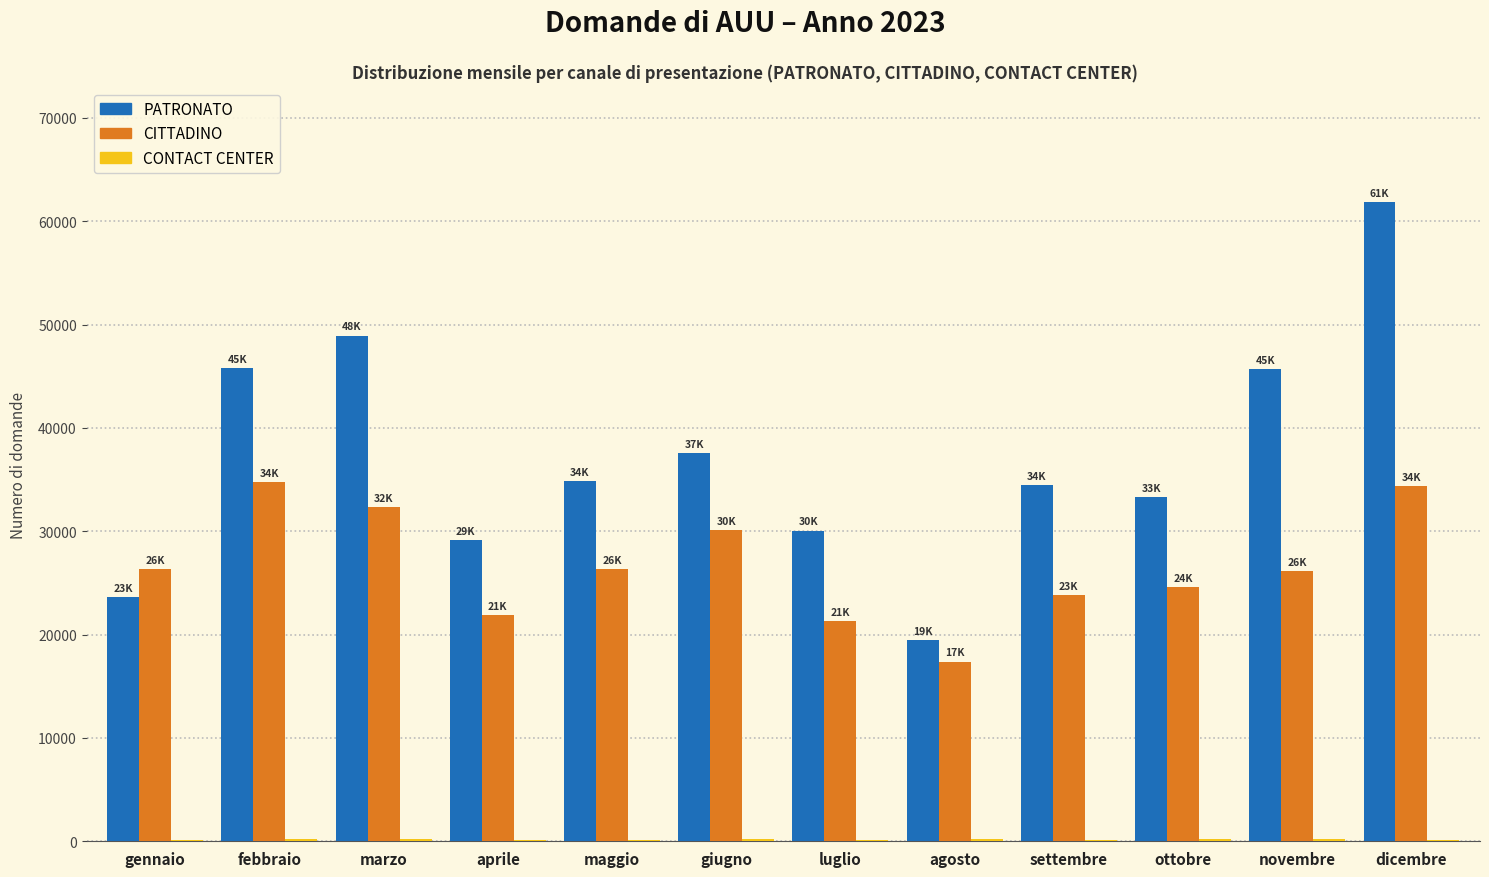

The CITTADINO series shows 32350 at marzo. True or false?

True